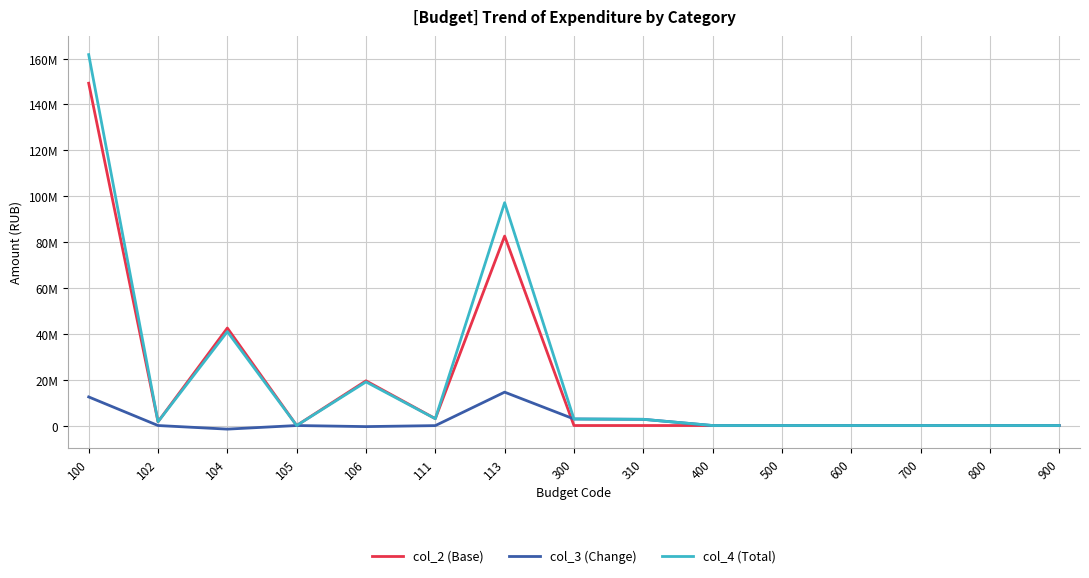

Does the chart display data point markers on the line(s)?

No